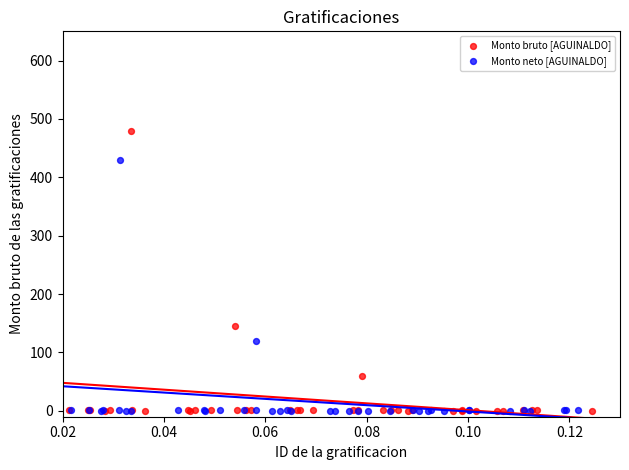

Which series reaches the maximum Y coordinate?

Monto bruto [AGUINALDO]